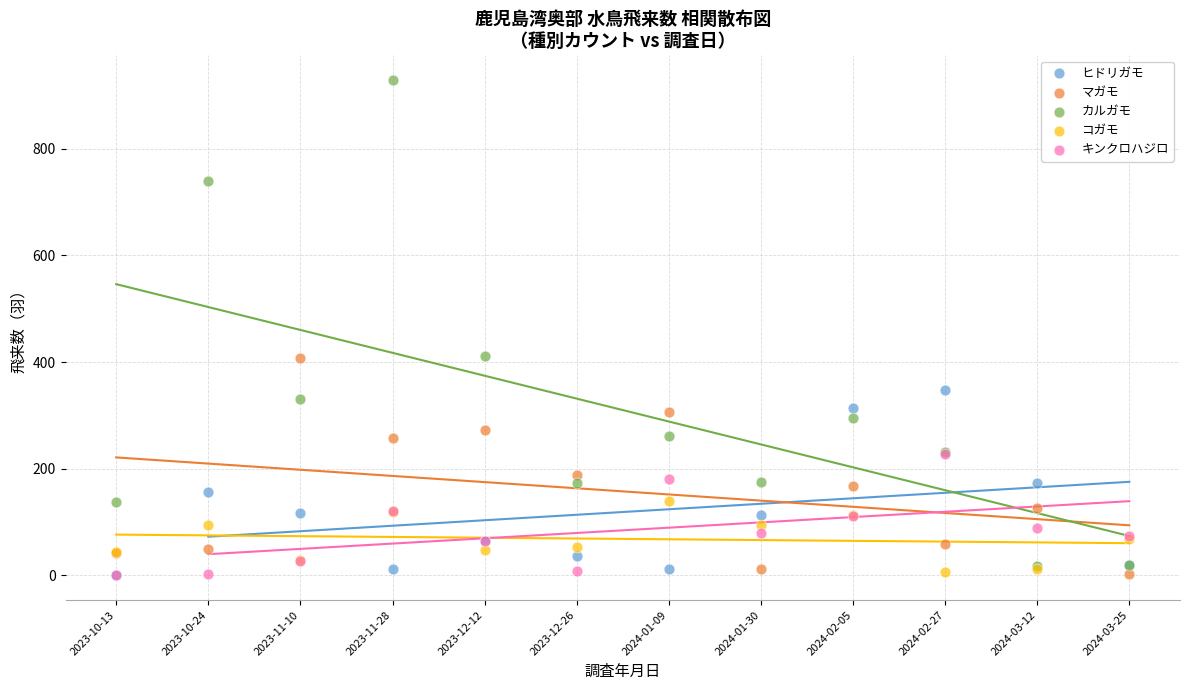

Which series contains the highest Y value?

カルガモ